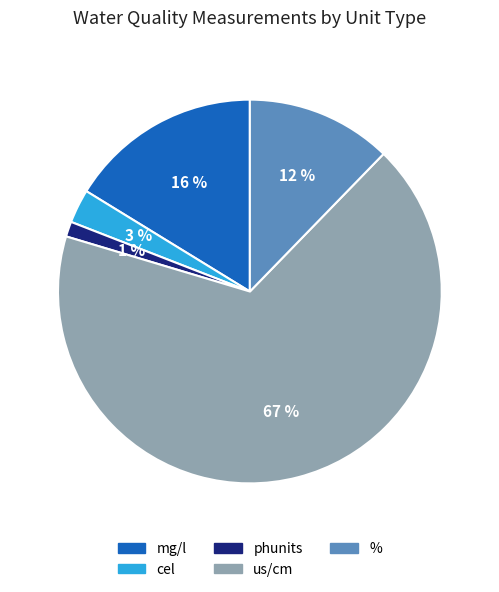

Does any single category account for the majority?

Yes